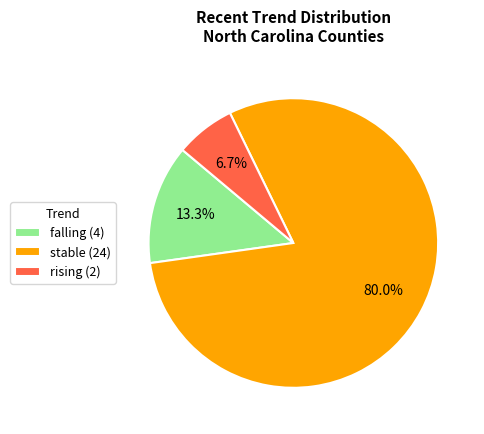

Count the number of slices in the pie.

3